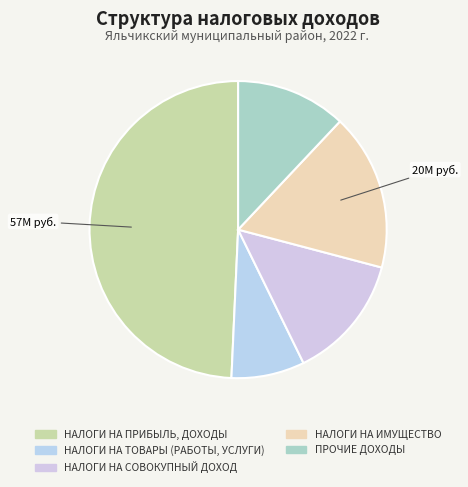

How many slices are in this pie chart?

5